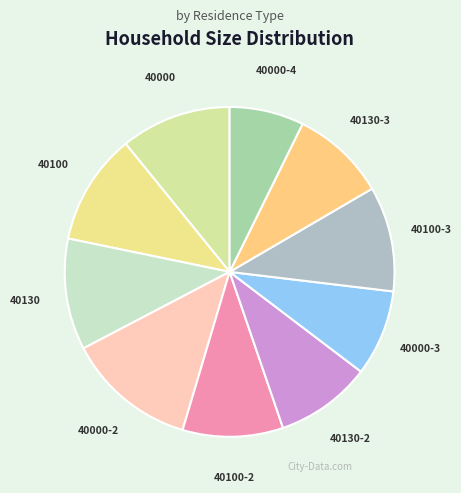

Is there any slice that represents more than half of the pie?

No